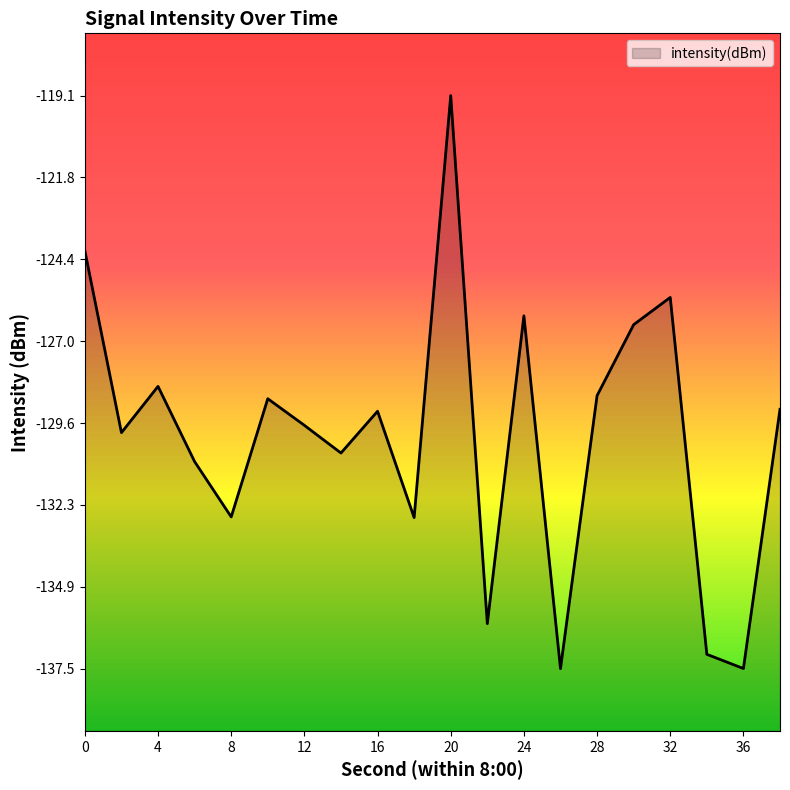

How many series are shown in this chart?

1